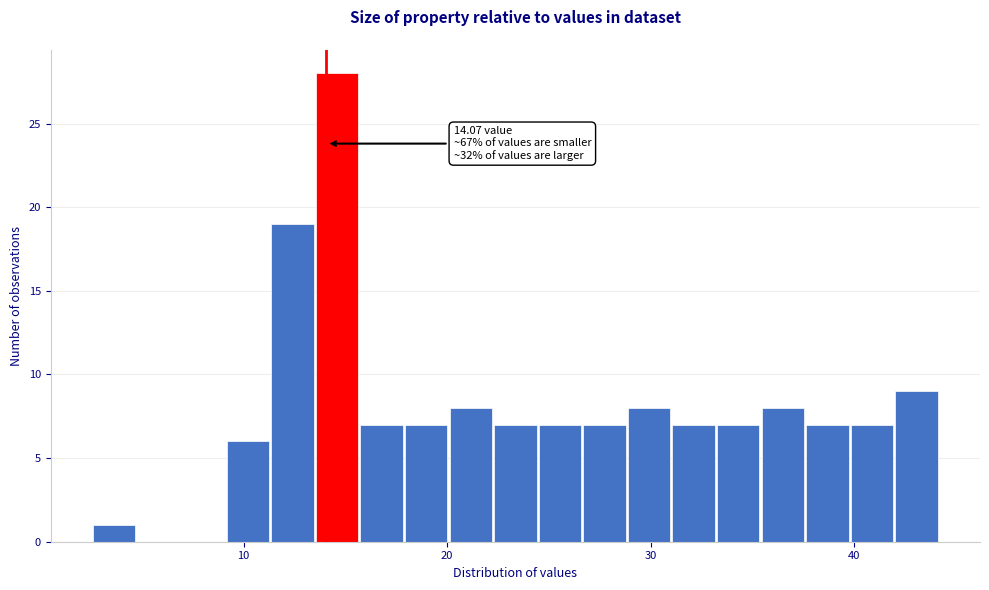

Read against the x-axis, roughly where is the centre of the tallest bar?

15